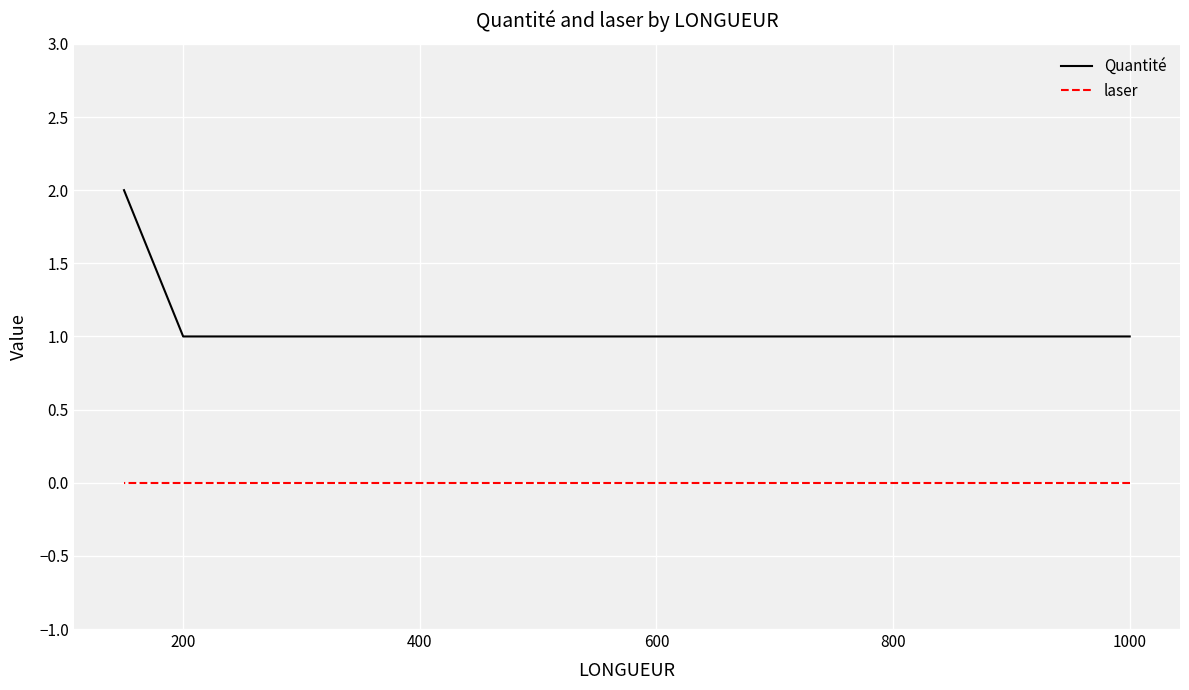

Read the Quantité value at 200.

1